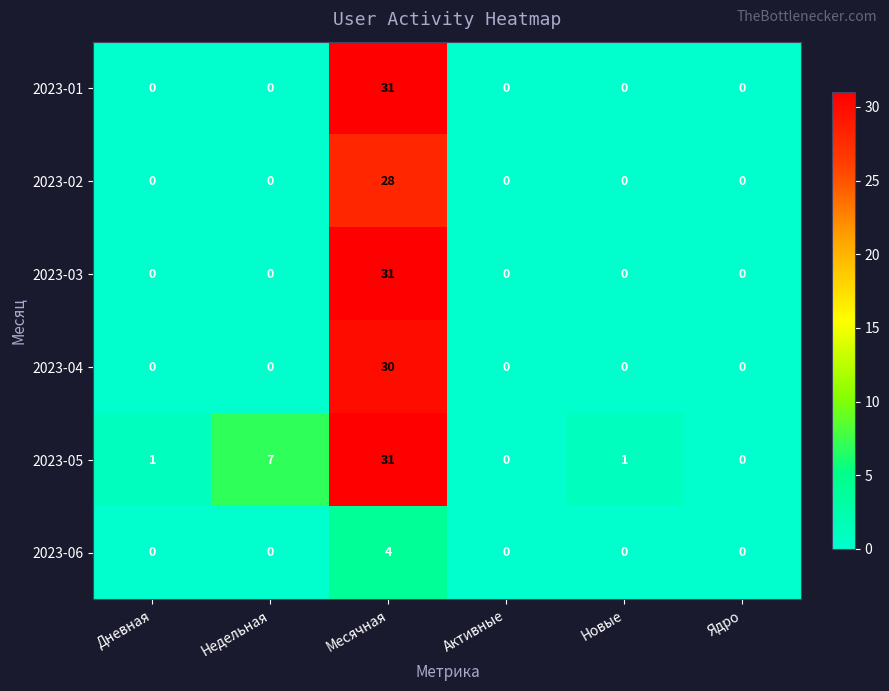

What is the maximum value shown in the chart?

31